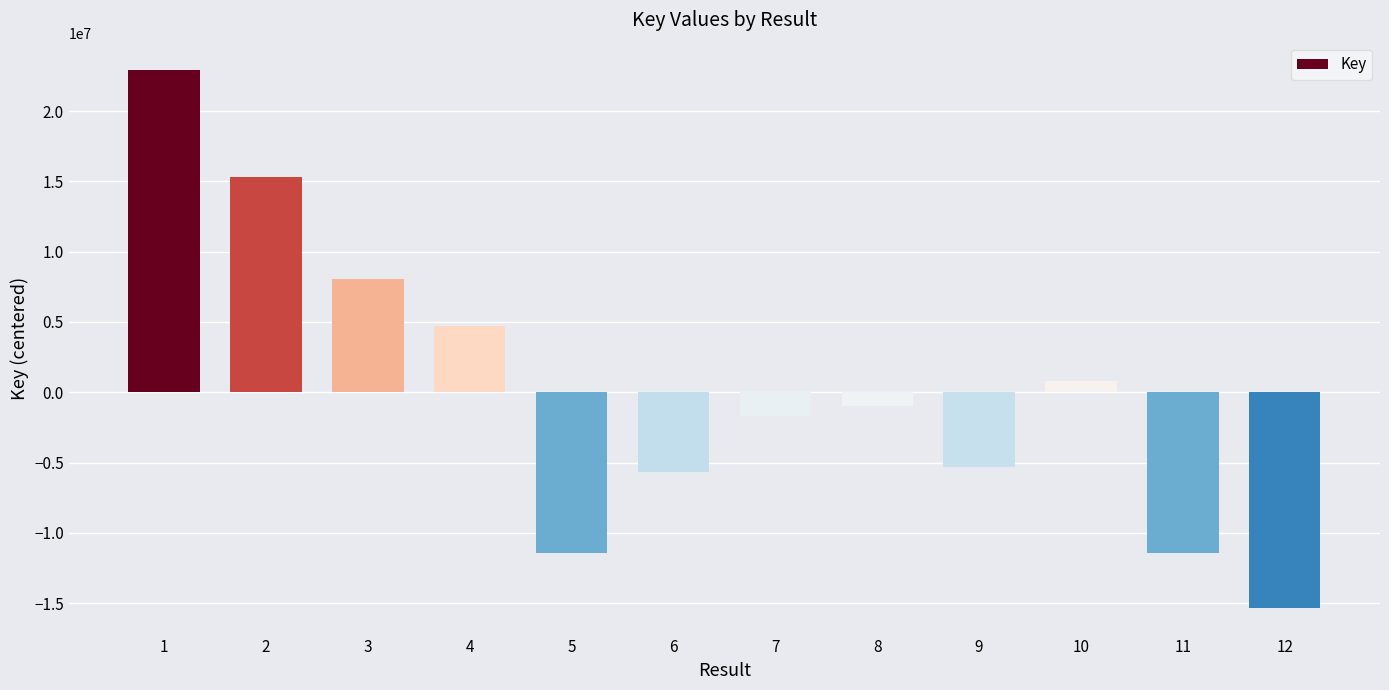

What is the difference between the maximum and minimum values?

38287535.0